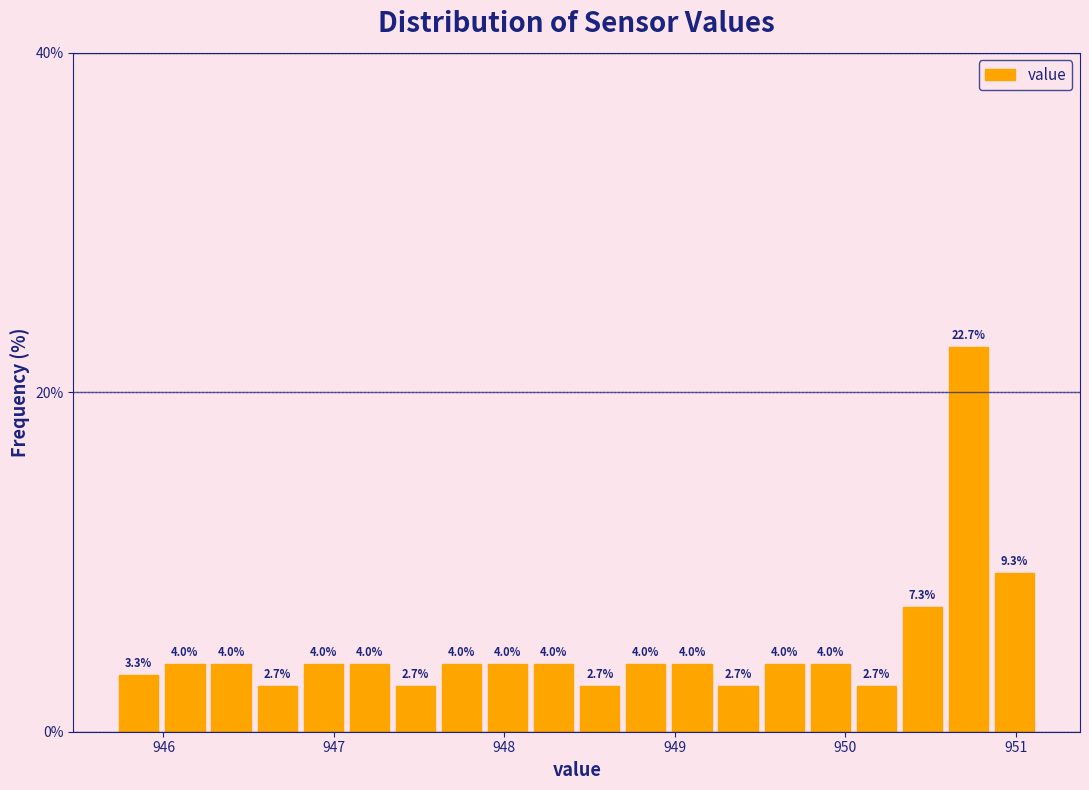

Read against the x-axis, roughly where is the centre of the tallest bar?

950.7